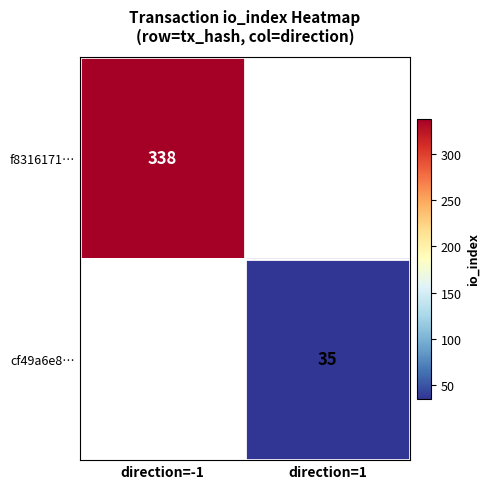

At how many categories does at least one series exceed 125?

1